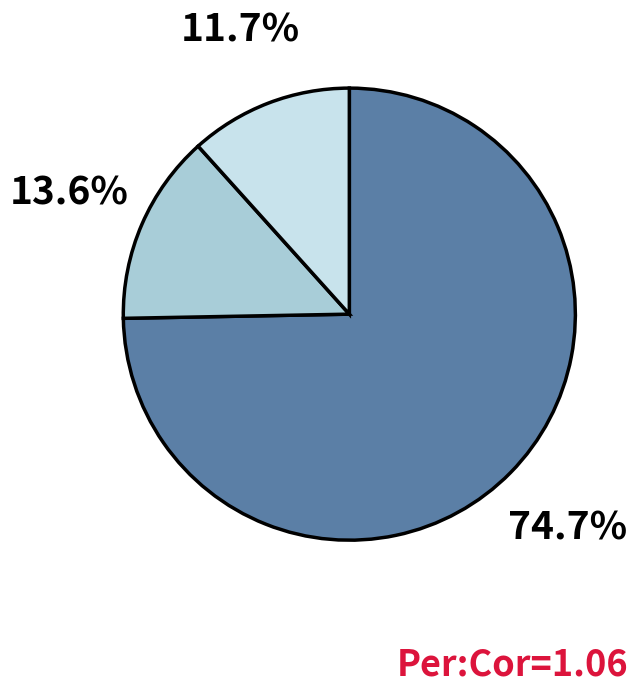

Is there any slice that represents more than half of the pie?

Yes